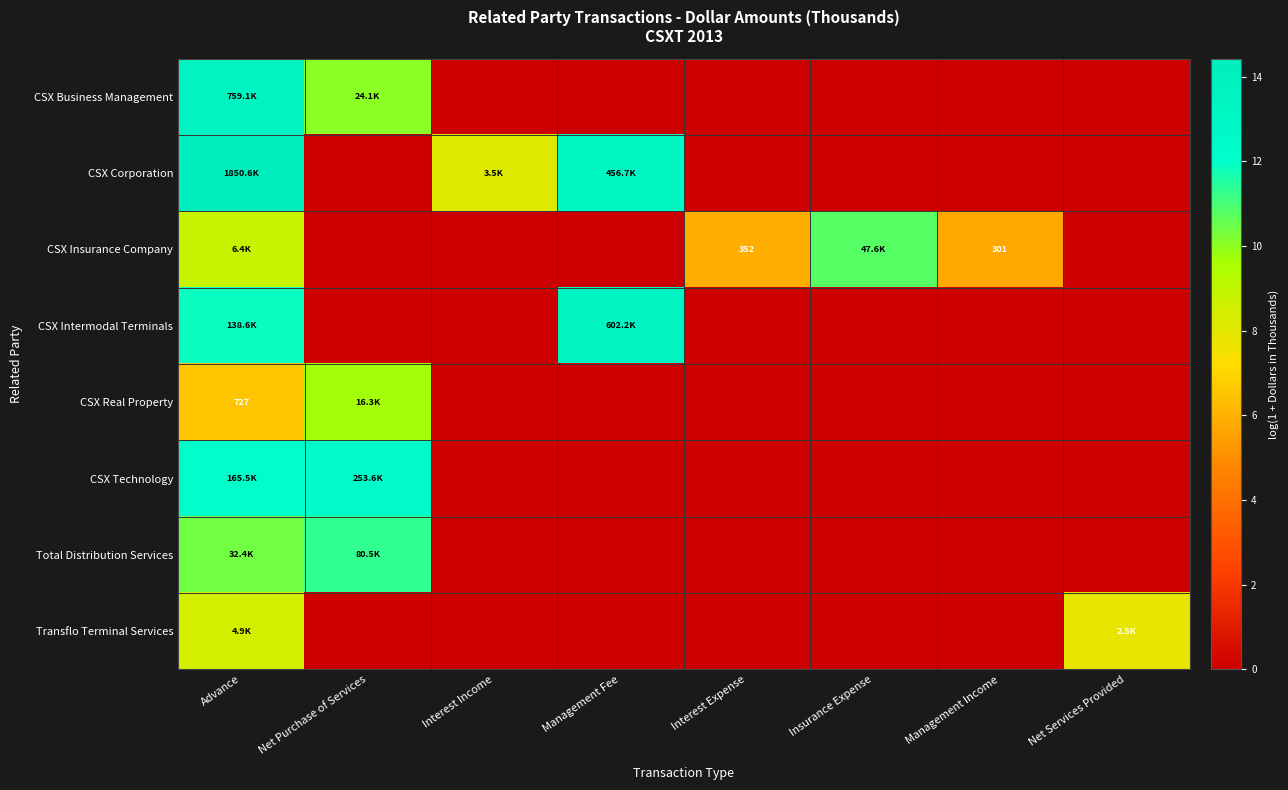

What is the difference between the highest and lowest values at Insurance Expense?

10.8